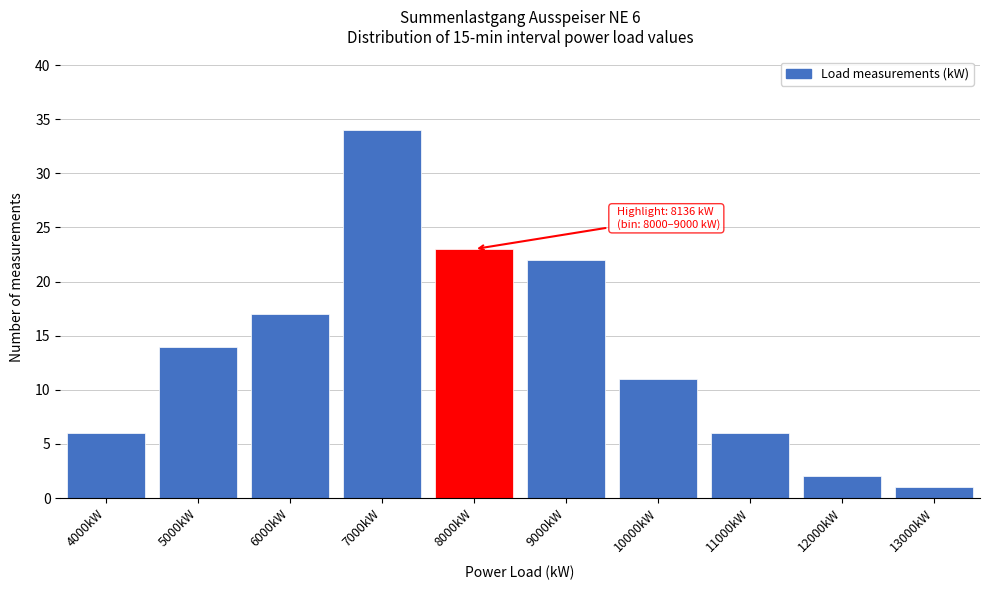

Reading left to right, list all the values displayed in this chart.

4000kW=6	5000kW=14	6000kW=17	7000kW=34	8000kW=23	9000kW=22	10000kW=11	11000kW=6	12000kW=2	13000kW=1